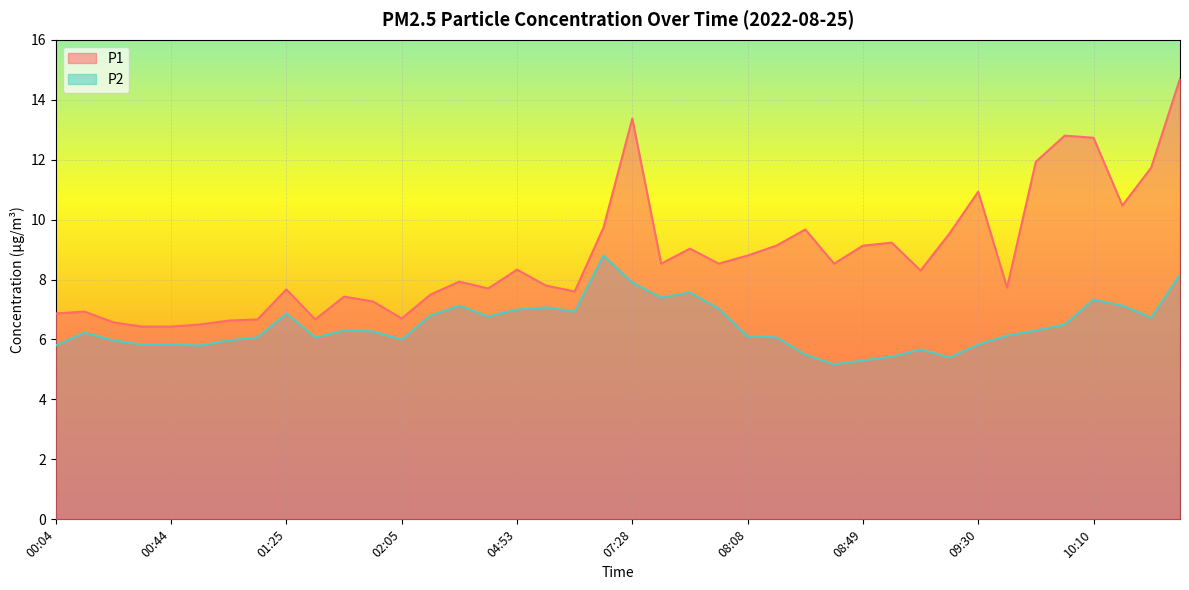

Which series has the largest total across all categories?

P1